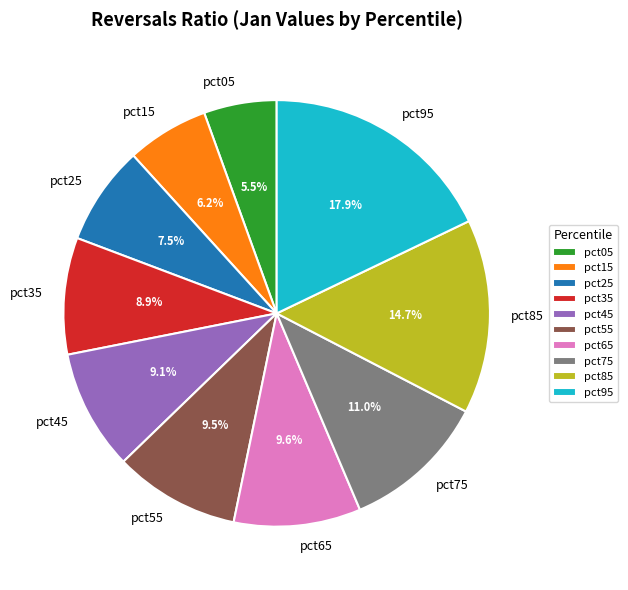

Does pct45 account for over 50% of the chart?

No